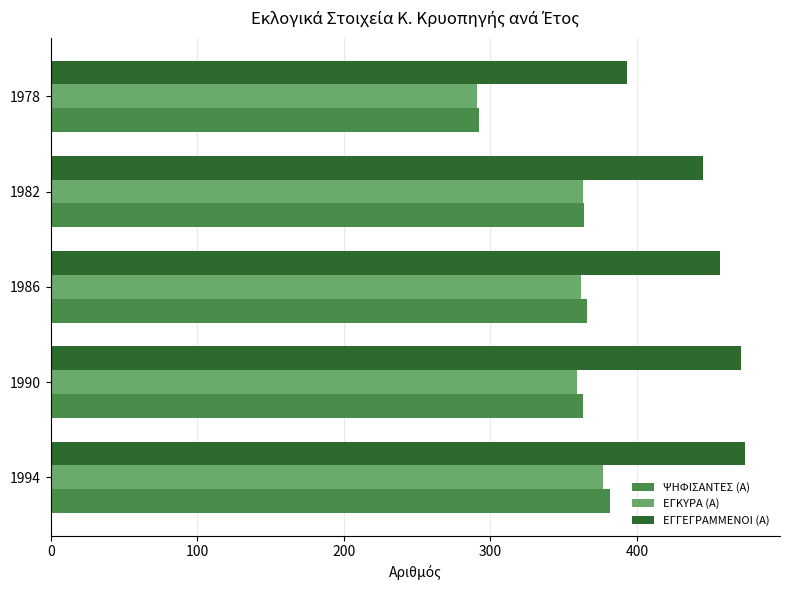

The value of ΕΓΚΥΡΑ (Α) at 1986 is 362. True or false?

True